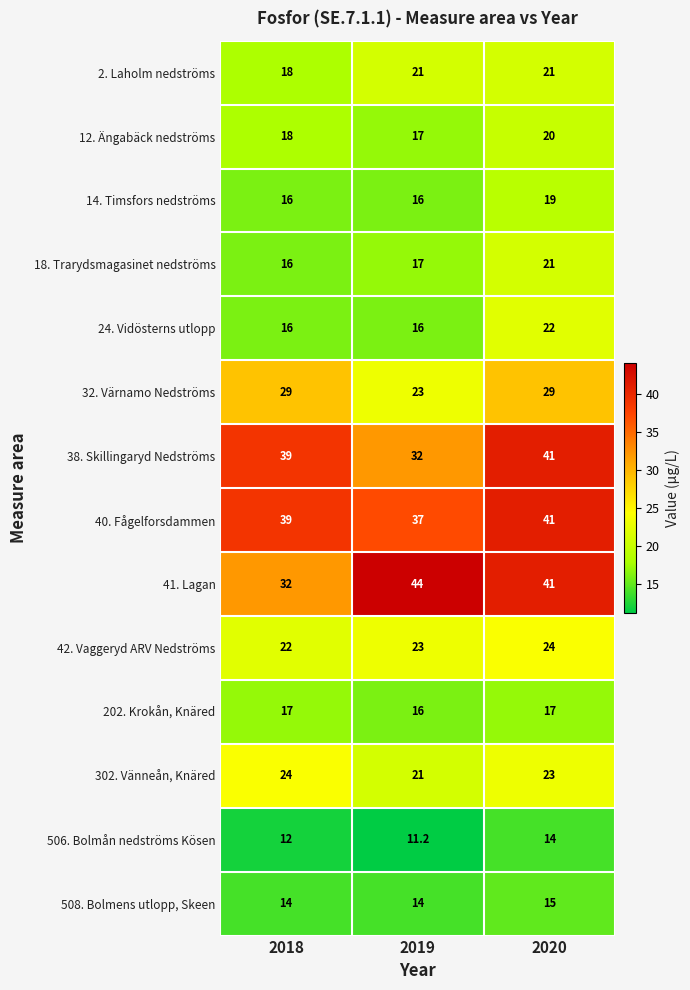

Count the 42. Vaggeryd ARV Nedströms values in the range 22 to 24.

3